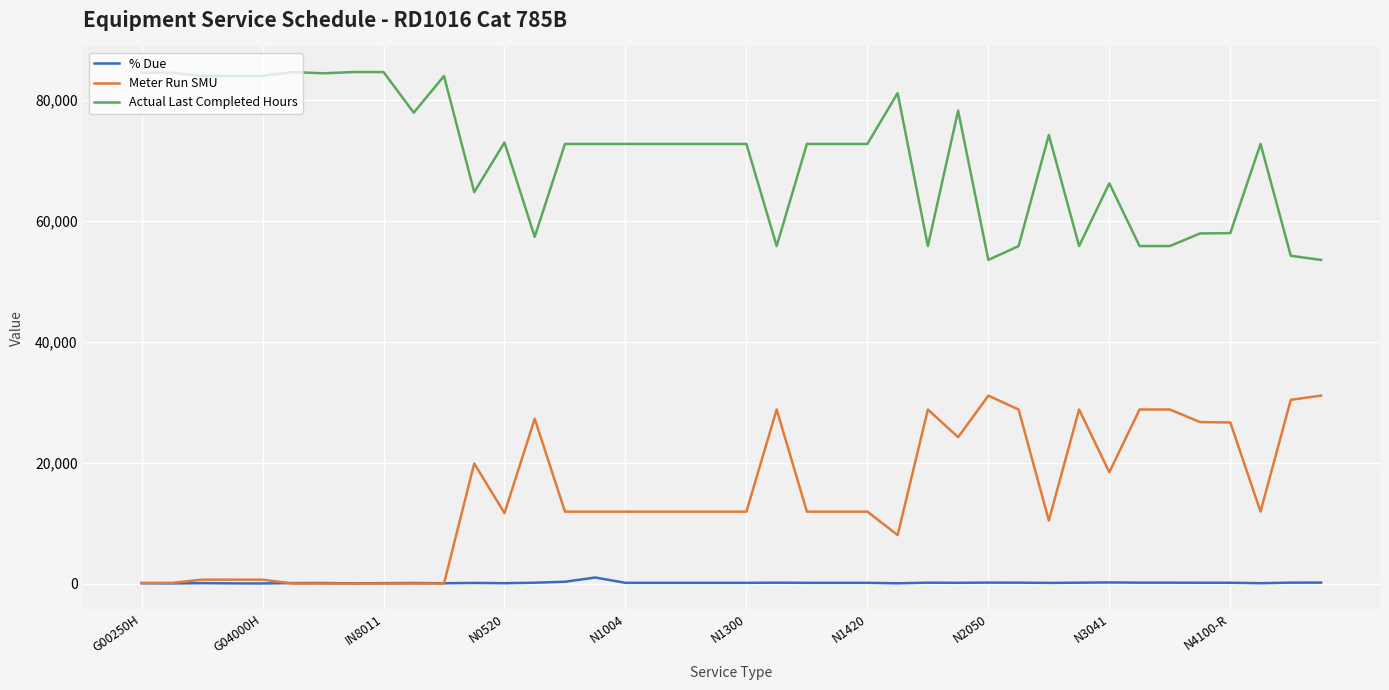

Which series has the largest total across all categories?

Actual Last Completed Hours